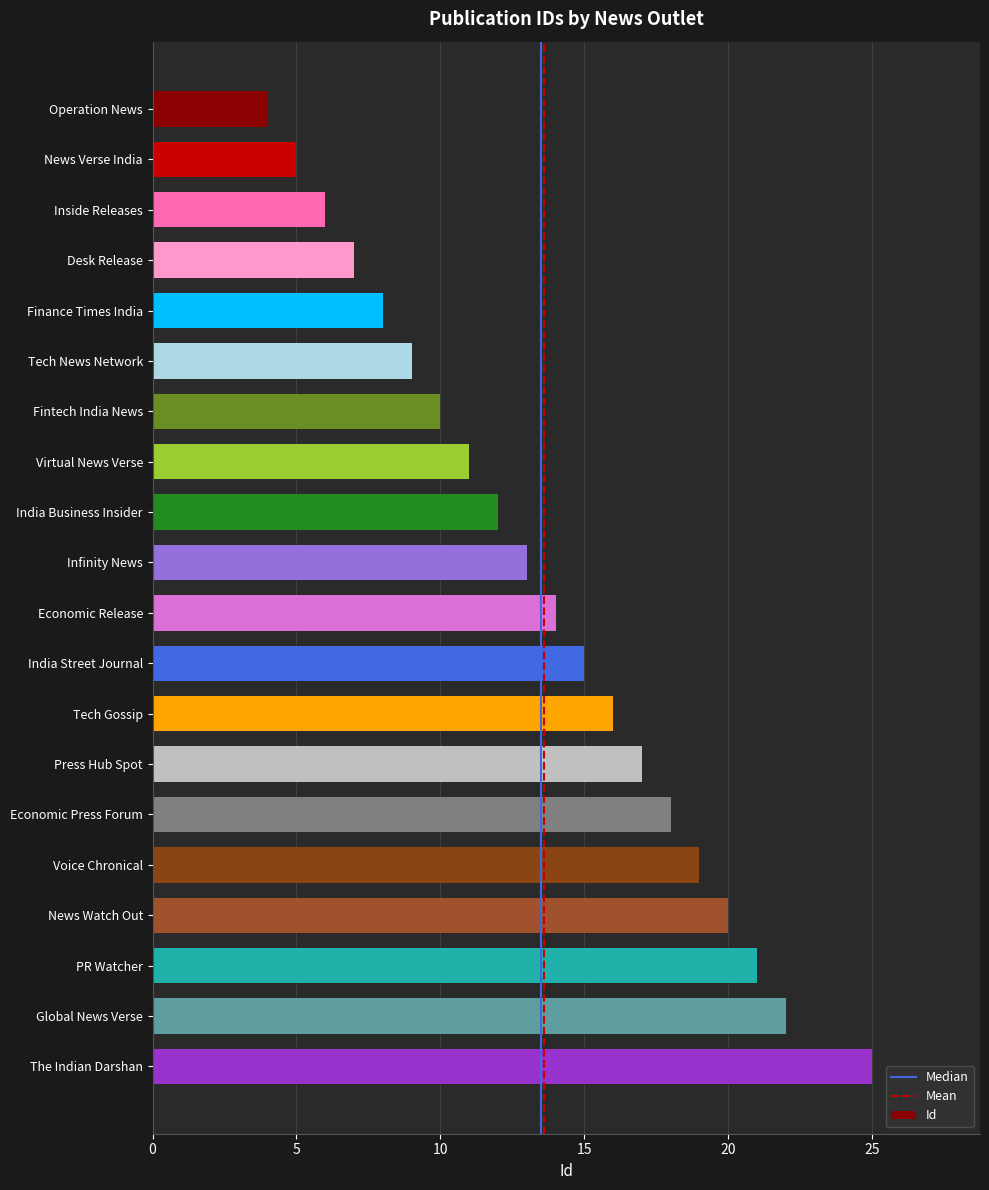

Reading top to bottom, list all the values displayed in this chart.

Operation News=4	News Verse India=5	Inside Releases=6	Desk Release=7	Finance Times India=8	Tech News Network=9	Fintech India News=10	Virtual News Verse=11	India Business Insider=12	Infinity News=13	Economic Release=14	India Street Journal=15	Tech Gossip=16	Press Hub Spot=17	Economic Press Forum=18	Voice Chronical=19	News Watch Out=20	PR Watcher=21	Global News Verse=22	The Indian Darshan=25